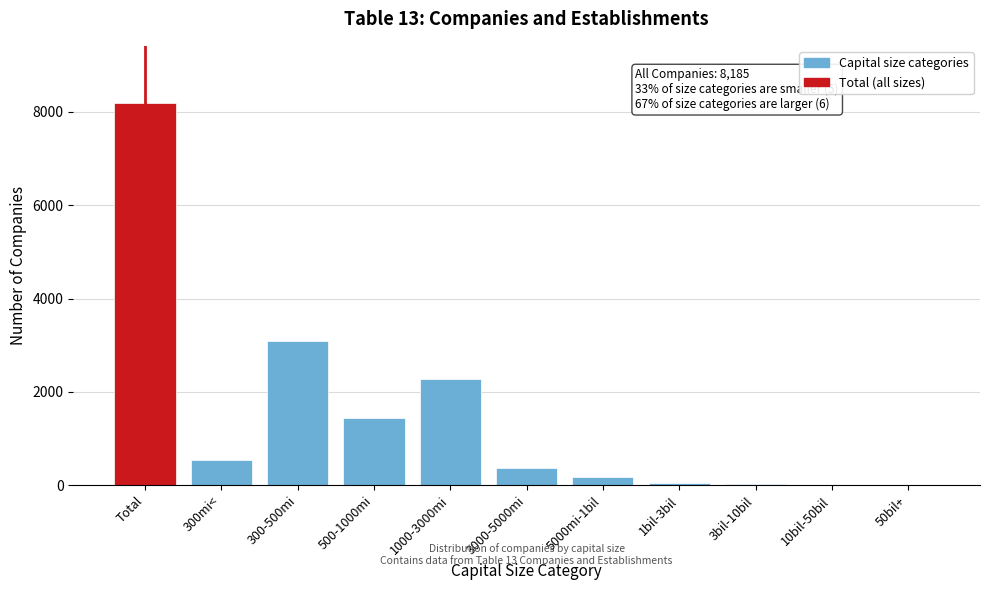

Between 1000-3000mi and 500-1000mi, which is larger?

1000-3000mi